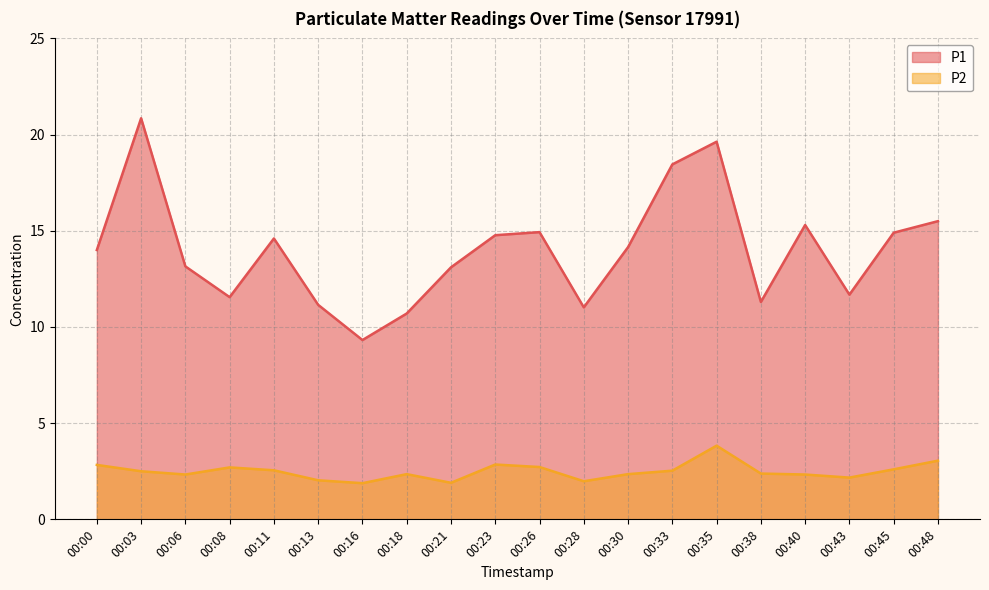

How many values in the P2 series exceed 2?

17